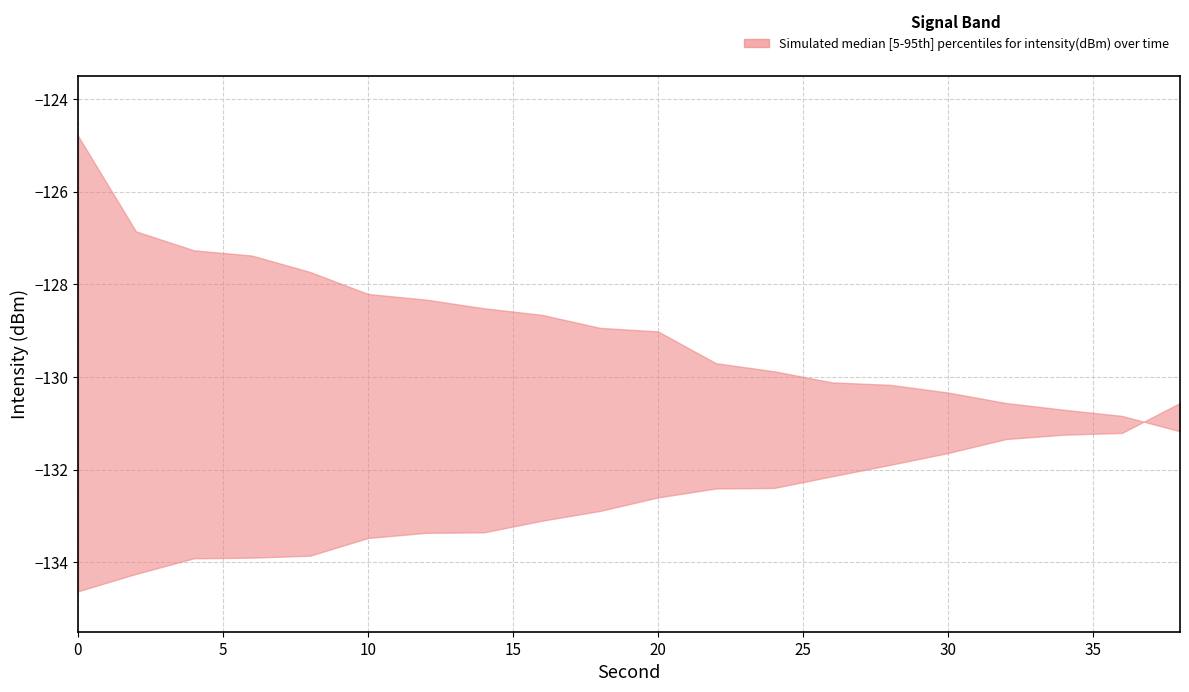

How many lines are shown in the chart?

2